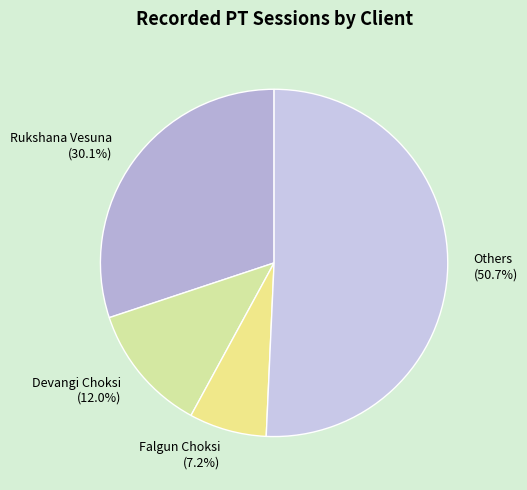

What is the smallest slice in the pie chart?

Falgun Choksi (7.2%)